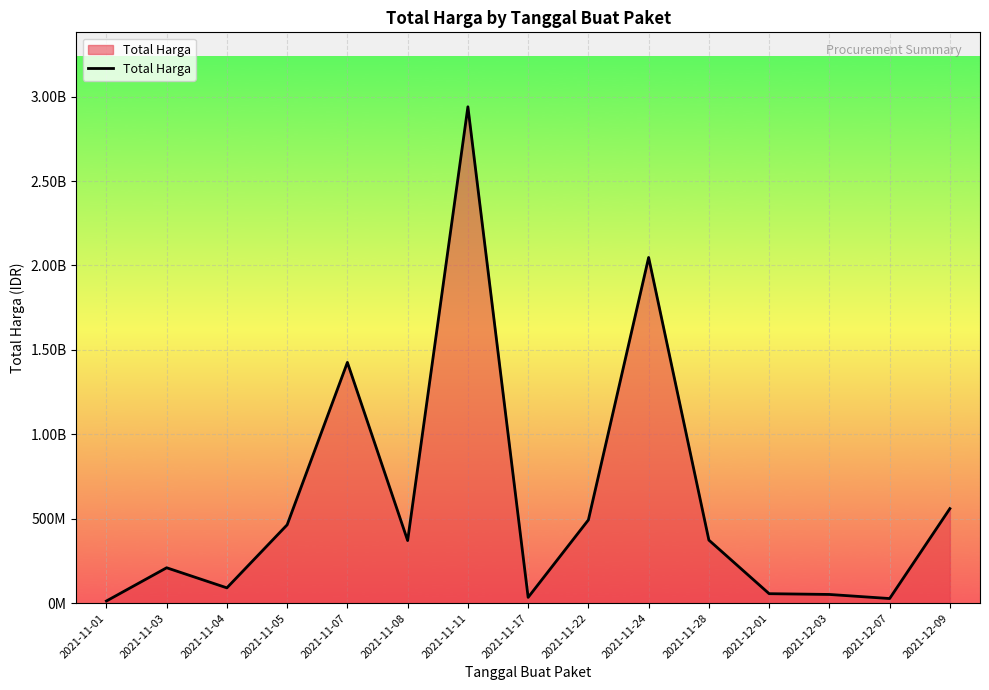

Rank the categories by value from lowest to highest.

2021-11-01, 2021-12-07, 2021-11-17, 2021-12-03, 2021-12-01, 2021-11-04, 2021-11-03, 2021-11-08, 2021-11-28, 2021-11-05, 2021-11-22, 2021-12-09, 2021-11-07, 2021-11-24, 2021-11-11